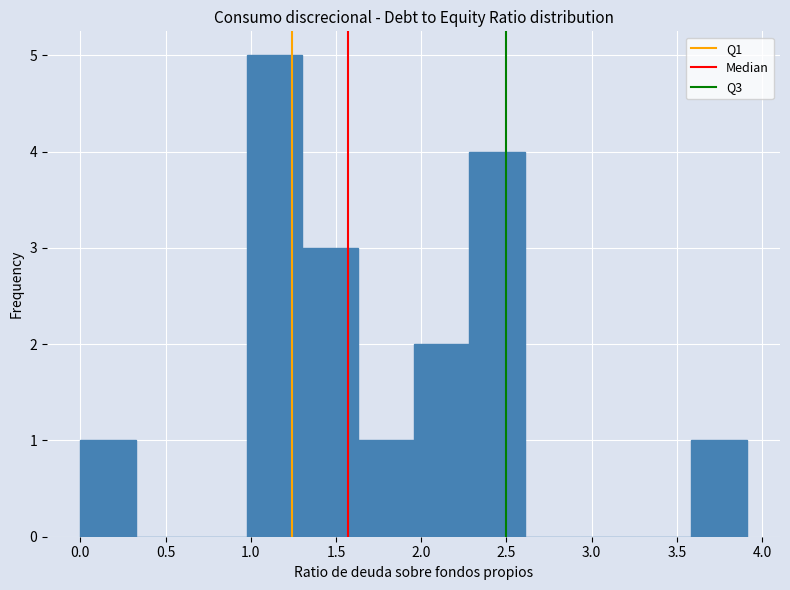

What is the height of the bar covering 1.00 to 1.30 on the x-axis? Neither the bar edges nor the heights are printed on the chart, so give them approximately, as read against the axes.

5